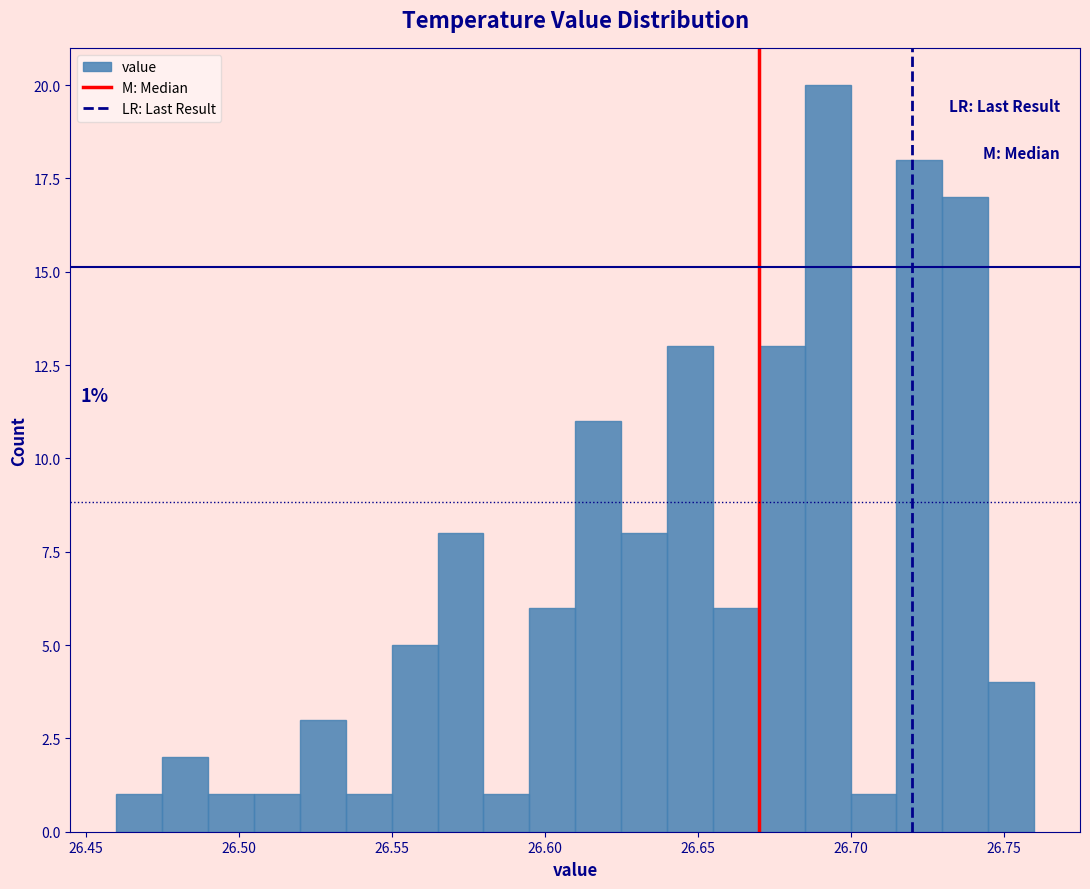

Read against the x-axis, roughly where is the centre of the tallest bar?

26.695